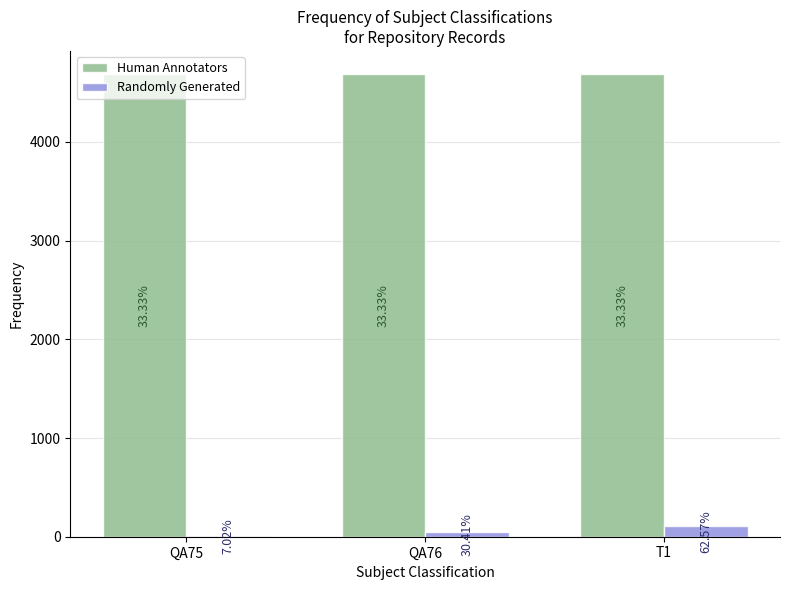

Where is Randomly Generated nearest to the value 59?

QA76